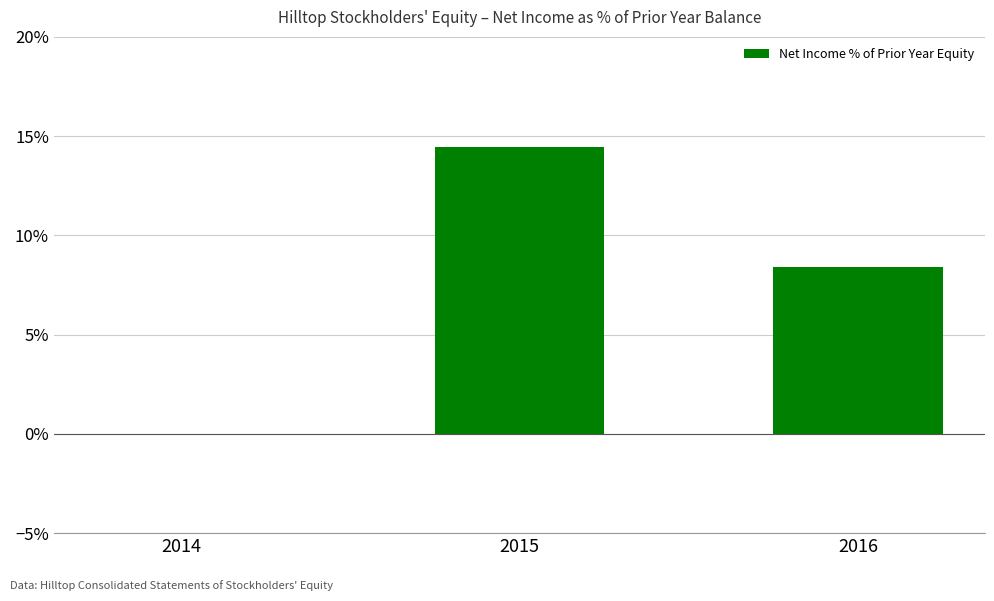

What is the average value?

0.1